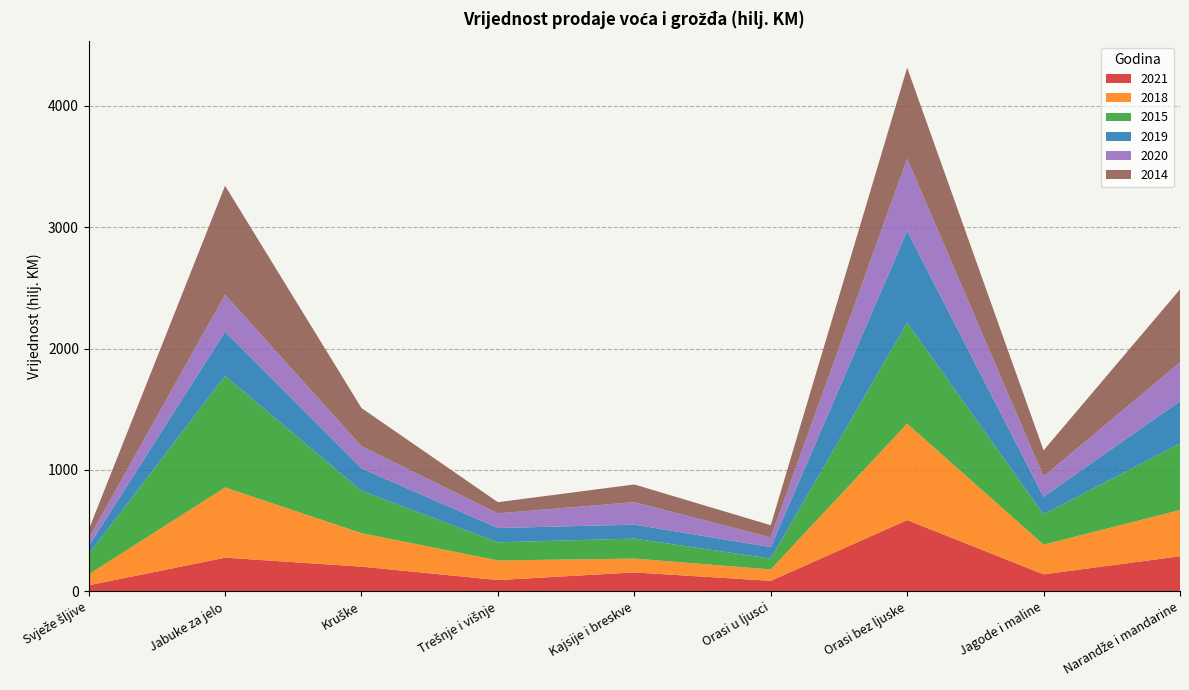

Reading left to right, list all the values displayed in this chart.

2021: Svježe šljive=49.7	Jabuke za jelo=277.4	Kruške=203.6	Trešnje i višnje=93.0	Kajsije i breskve=156.0	Orasi u ljusci=86.3	Orasi bez ljuske=587.2	Jagode i maline=140.0	Narandže i mandarine=289.1
2018: Svježe šljive=90.1	Jabuke za jelo=578.6	Kruške=275.6	Trešnje i višnje=161.5	Kajsije i breskve=113.6	Orasi u ljusci=94.4	Orasi bez ljuske=794.5	Jagode i maline=244.5	Narandže i mandarine=380.9
2015: Svježe šljive=166.0	Jabuke za jelo=919.0	Kruške=349.0	Trešnje i višnje=149.0	Kajsije i breskve=165.0	Orasi u ljusci=89.0	Orasi bez ljuske=833.0	Jagode i maline=250.0	Narandže i mandarine=549.0
2019: Svježe šljive=67.0	Jabuke za jelo=364.0	Kruške=185.0	Trešnje i višnje=118.0	Kajsije i breskve=115.0	Orasi u ljusci=95.0	Orasi bez ljuske=754.0	Jagode i maline=145.0	Narandže i mandarine=348.0
2020: Svježe šljive=62.0	Jabuke za jelo=305.0	Kruške=182.0	Trešnje i višnje=121.0	Kajsije i breskve=185.0	Orasi u ljusci=80.0	Orasi bez ljuske=595.0	Jagode i maline=167.0	Narandže i mandarine=319.0
2014: Svježe šljive=72.0	Jabuke za jelo=898.0	Kruške=315.0	Trešnje i višnje=92.0	Kajsije i breskve=146.0	Orasi u ljusci=100.0	Orasi bez ljuske=751.0	Jagode i maline=215.0	Narandže i mandarine=602.0